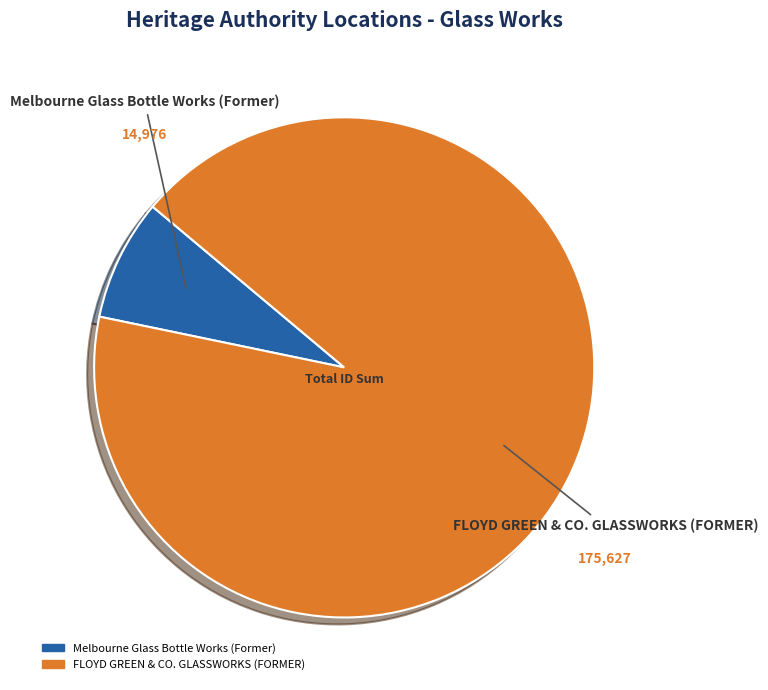

How many slices are in this pie chart?

2